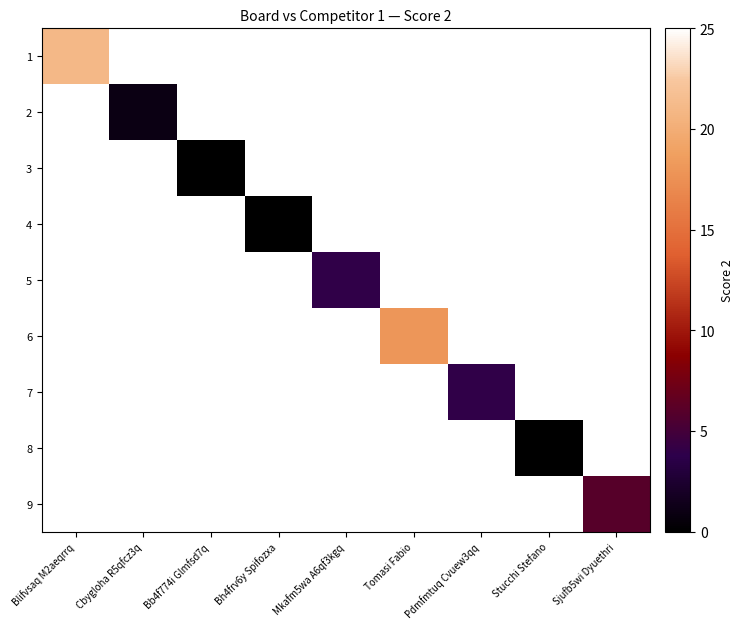

Count the number of data series in this chart.

9